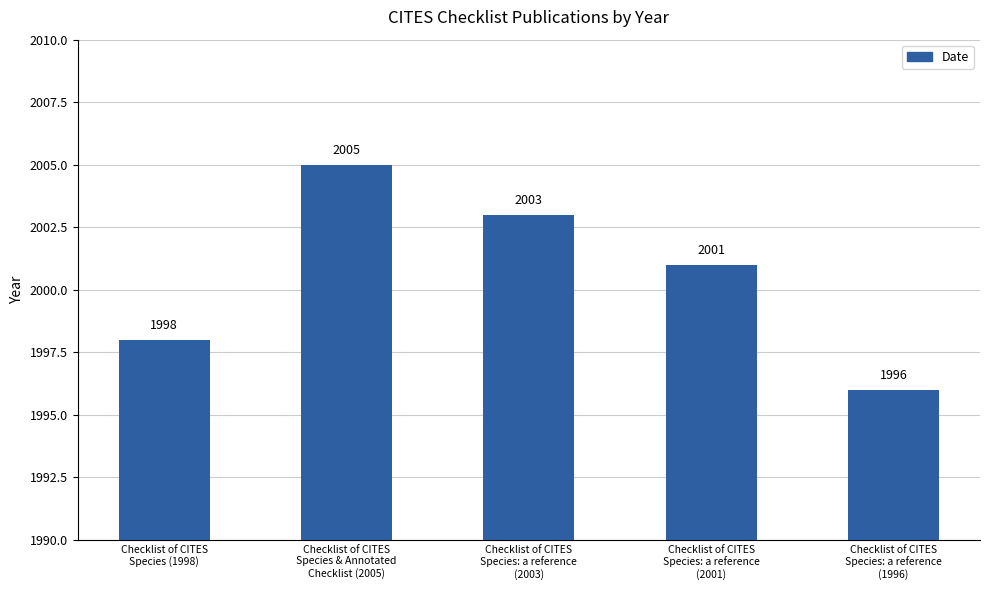

What is the value of the 4th bar from the left?

2001